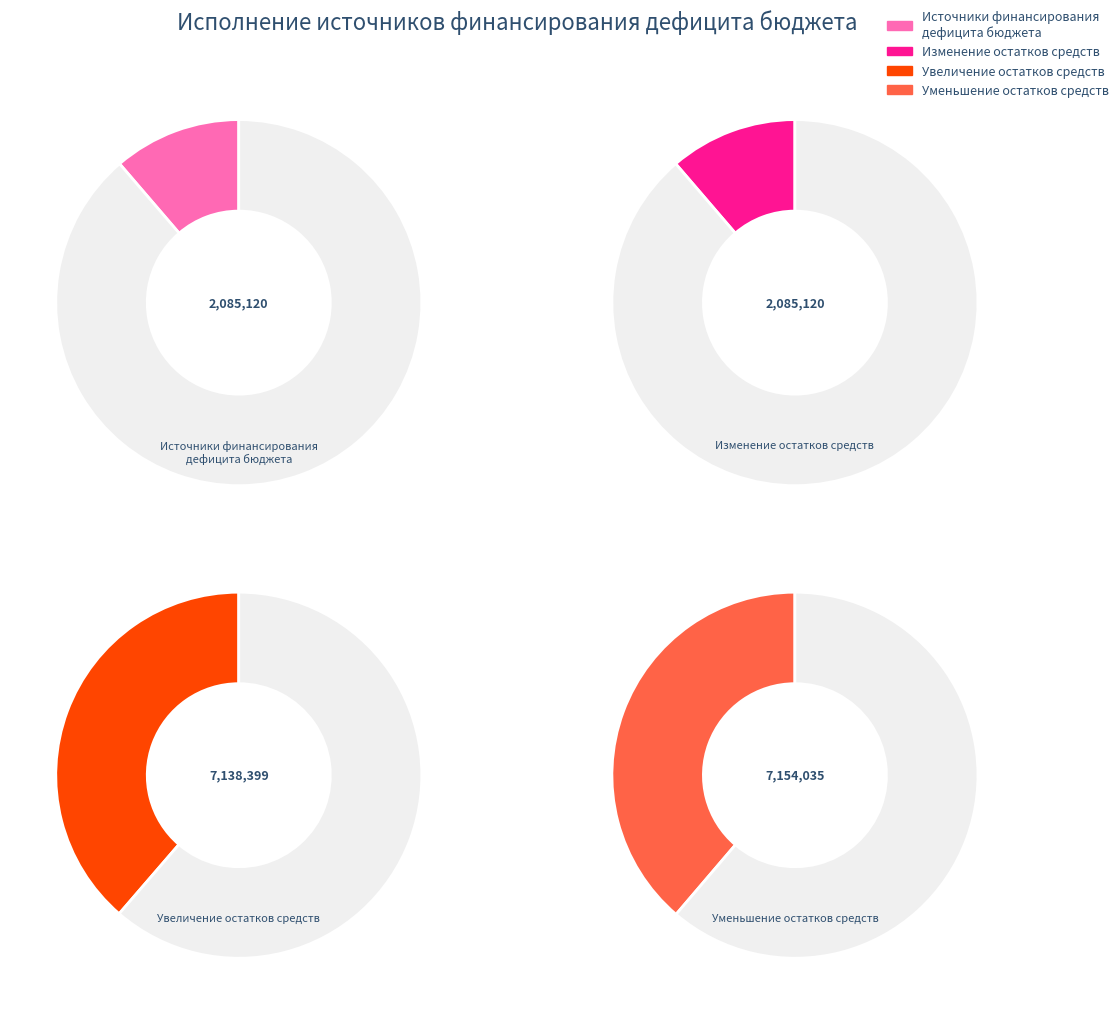

Is it true that Увеличение остатков средств is 53% of the pie?

False